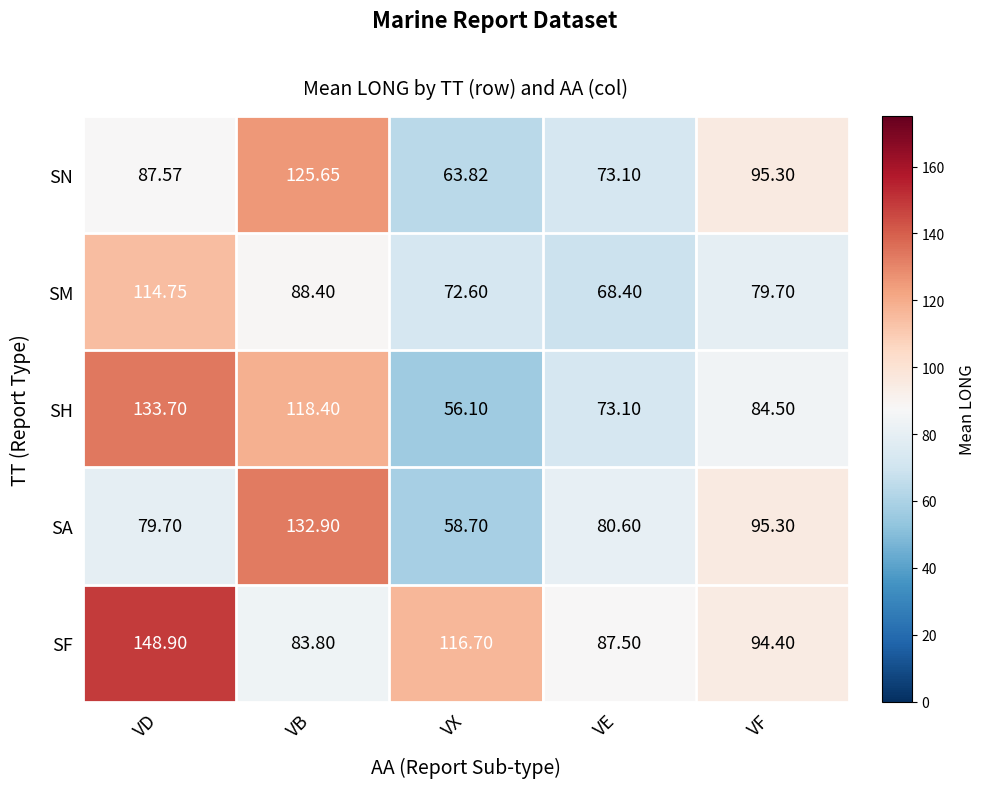

Which category has the lowest value in the SF series?

VB